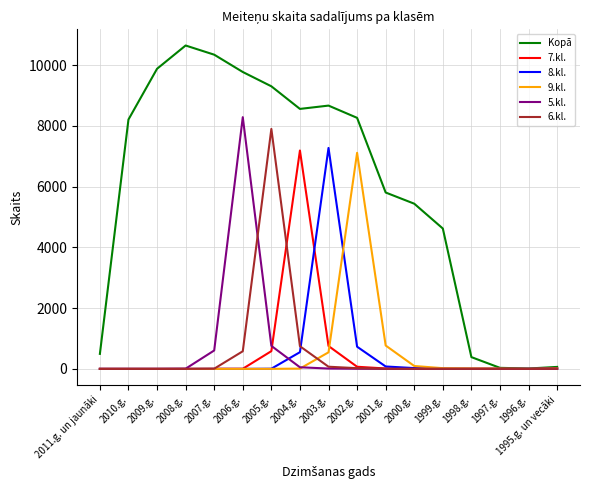

Is the value of Kopā at 1998.g. greater than the value of 6.kl. at 1995.g. un vecāki?

Yes